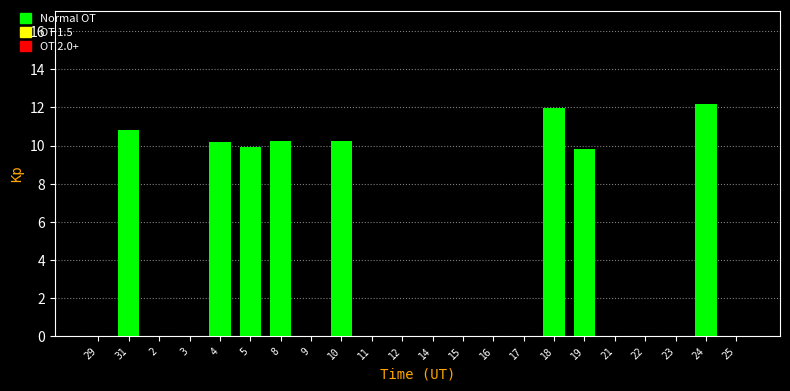

Which has a higher value, 22 or 19?

19